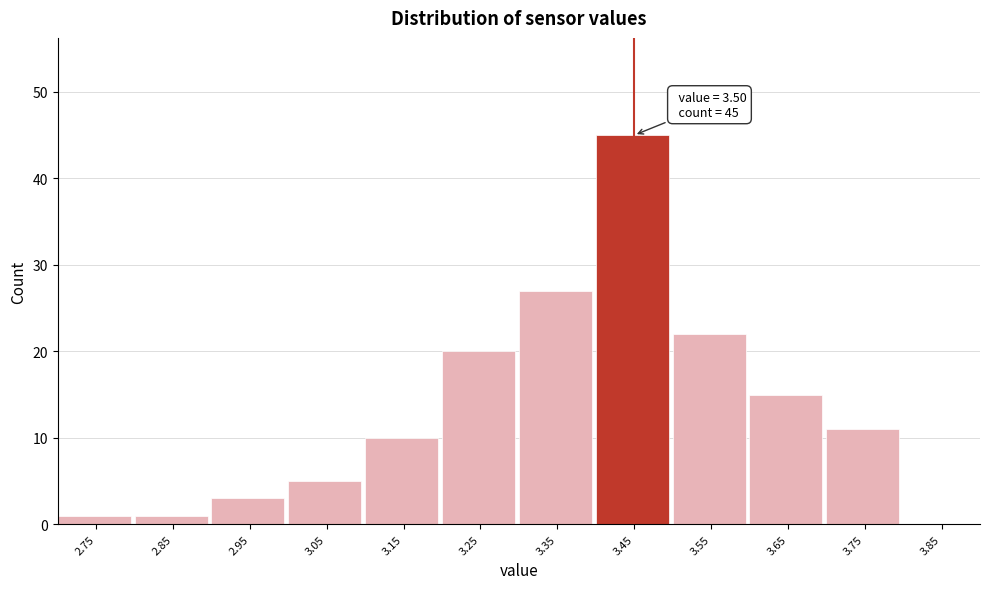

Reading right to left, list all the values displayed in this chart.

3.85=0	3.75=11	3.65=15	3.55=22	3.45=45	3.35=27	3.25=20	3.15=10	3.05=5	2.95=3	2.85=1	2.75=1